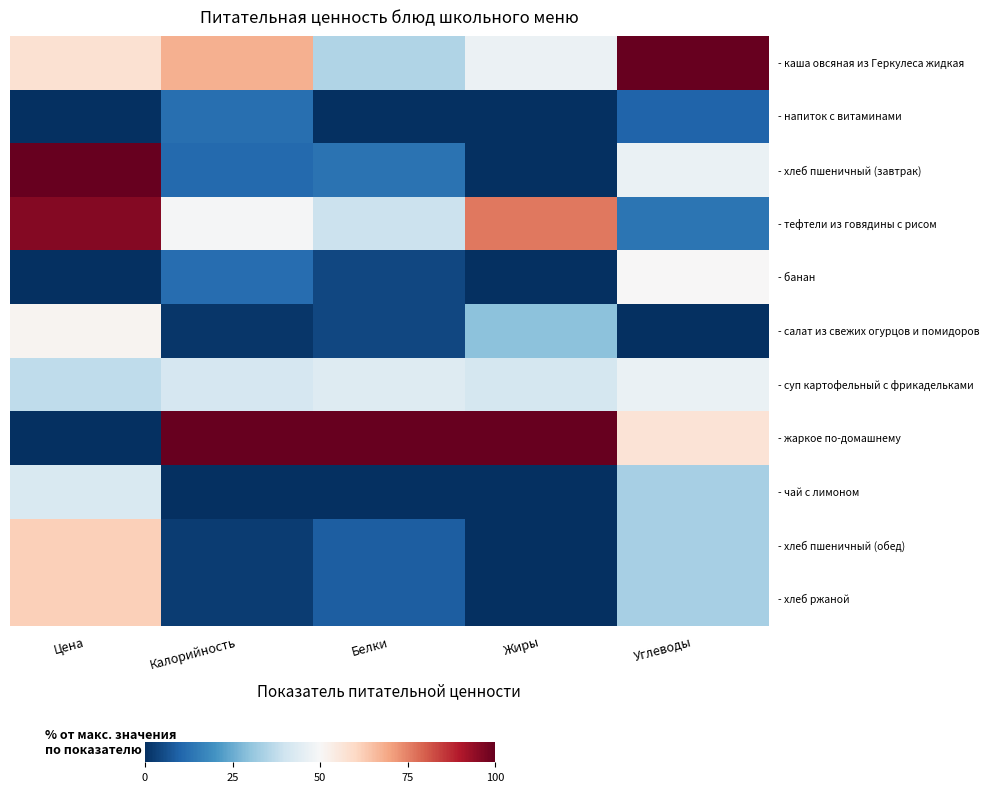

At Белки, list the series in order from smallest to largest.

- напиток с витаминами, - чай с лимоном, - банан, - салат из свежих огурцов и помидоров, - хлеб пшеничный (обед), - хлеб ржаной, - хлеб пшеничный (завтрак), - каша овсяная из Геркулеса жидкая, - тефтели из говядины с рисом, - суп картофельный с фрикадельками, - жаркое по-домашнему